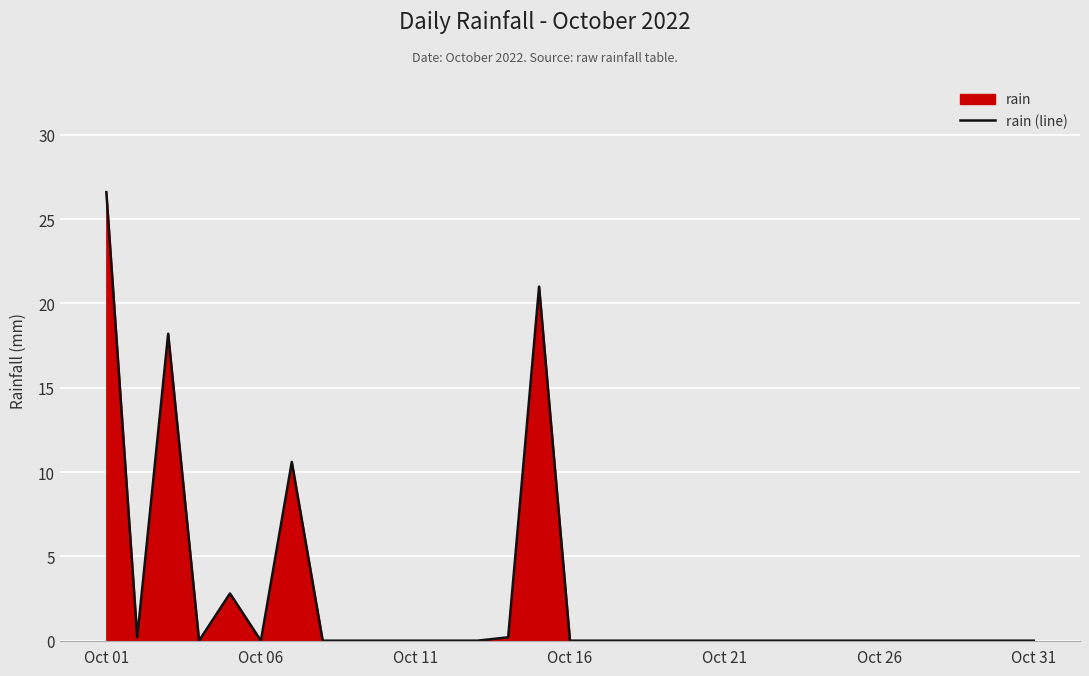

What is the difference between the maximum and minimum values?

26.6